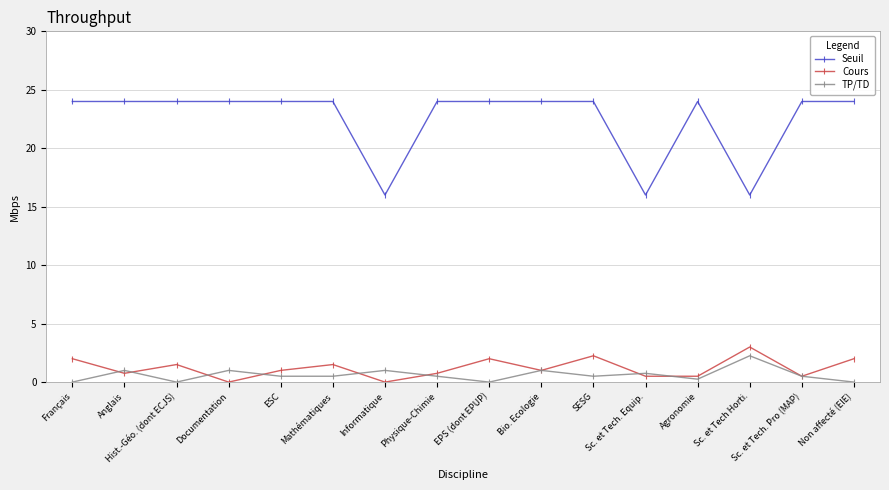

What is the approximate value of Cours at Physique-Chimie?

0.8